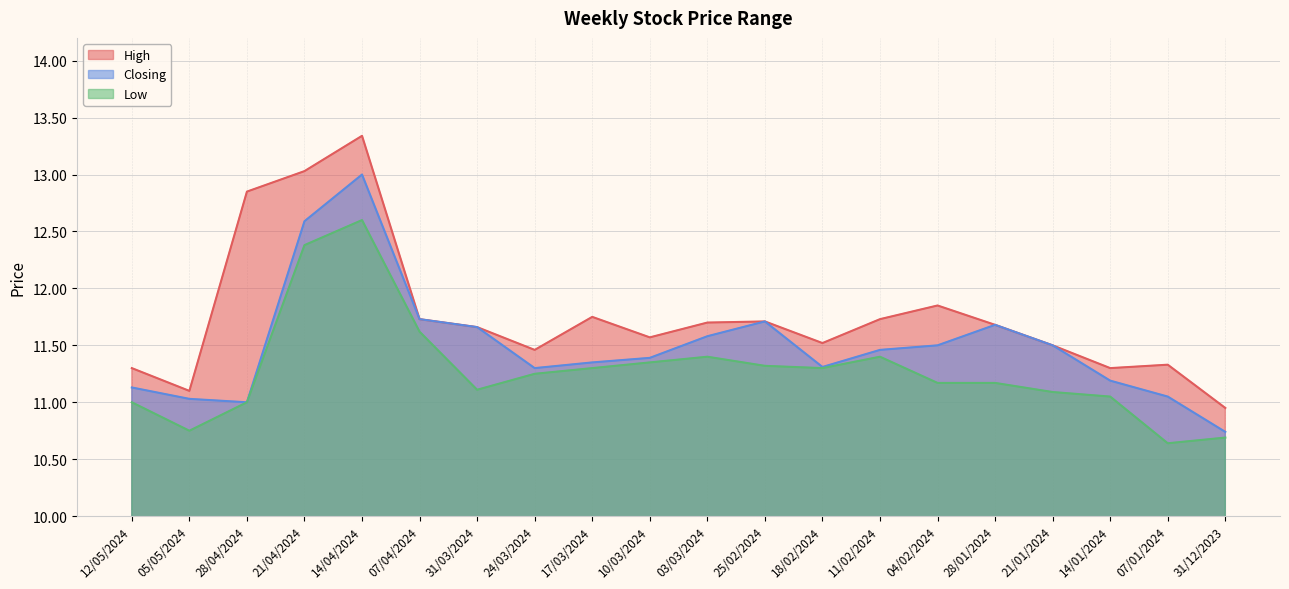

True or false: Low and Closing cross at least once.

False